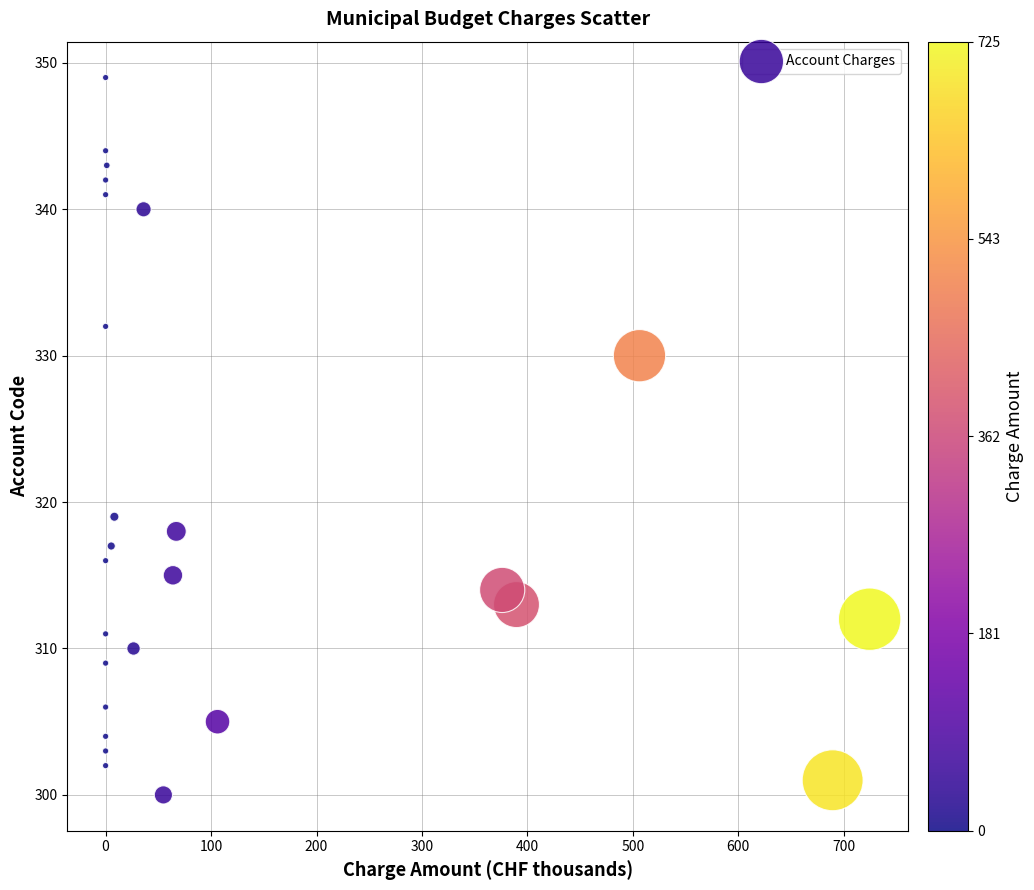

What Y value in the scatter plot is closest to 324?

319